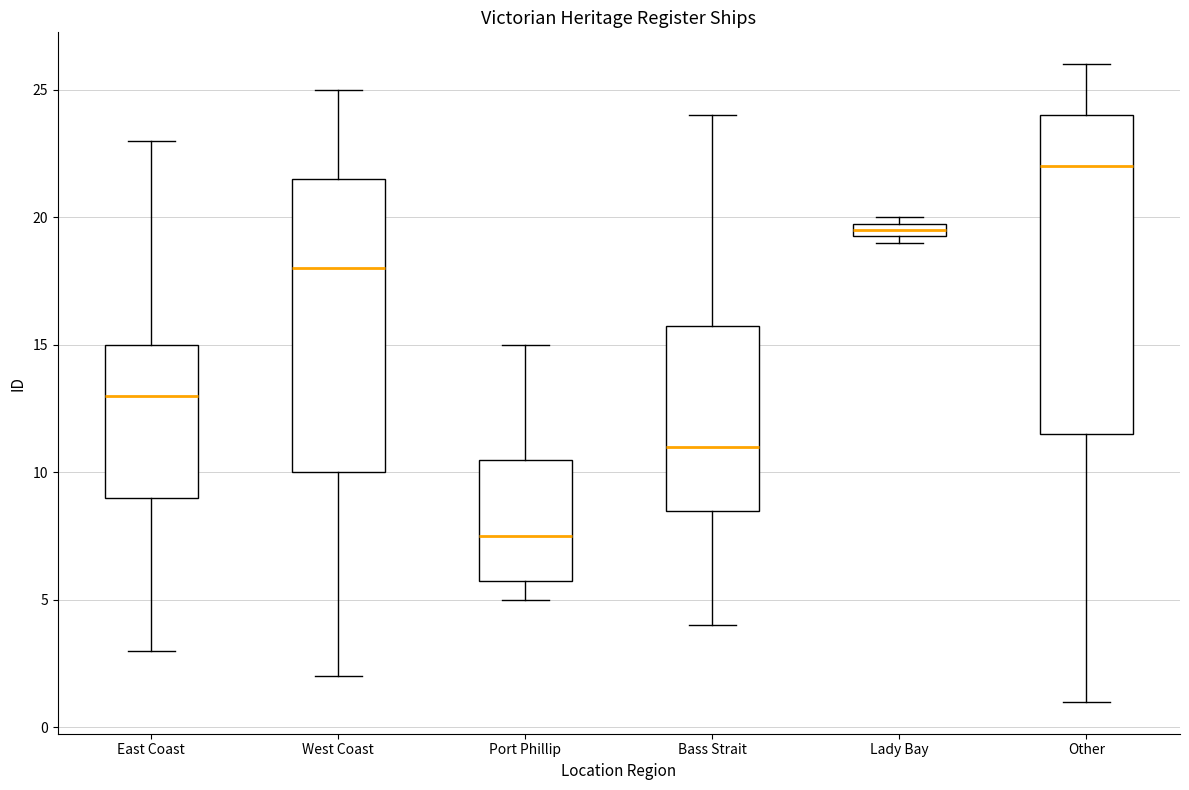

Which box has the highest median line?

Other